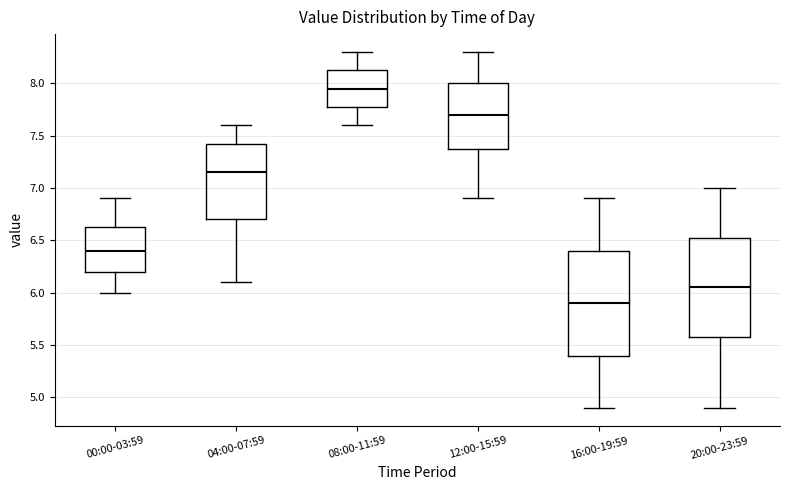

Reading left to right, transcribe this box plot: for each box, give where its median line is, the range the box spans, and where its two whiskers end, as read against the y-axis. The values are not printed on the chart, so give them approximately, as read against the axis.

00:00-03:59: median 6.40, box 6.20 to 6.65, whiskers 6.00 to 6.90
04:00-07:59: median 7.15, box 6.70 to 7.45, whiskers 6.10 to 7.60
08:00-11:59: median 7.95, box 7.80 to 8.15, whiskers 7.60 to 8.30
12:00-15:59: median 7.70, box 7.40 to 8.00, whiskers 6.90 to 8.30
16:00-19:59: median 5.90, box 5.40 to 6.40, whiskers 4.90 to 6.90
20:00-23:59: median 6.05, box 5.60 to 6.55, whiskers 4.90 to 7.00